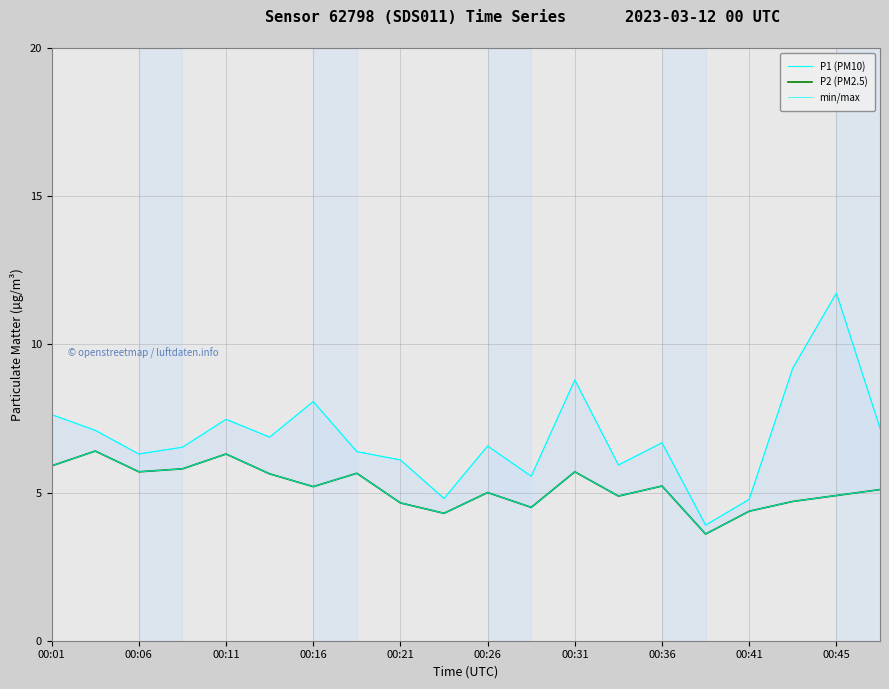

Where is P2 (PM2.5) nearest to the value 5?

00:26